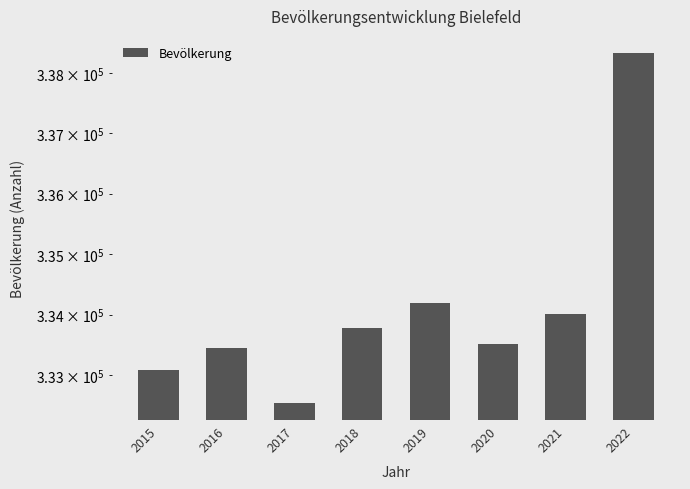

Where does the data first go above 333786?

2019